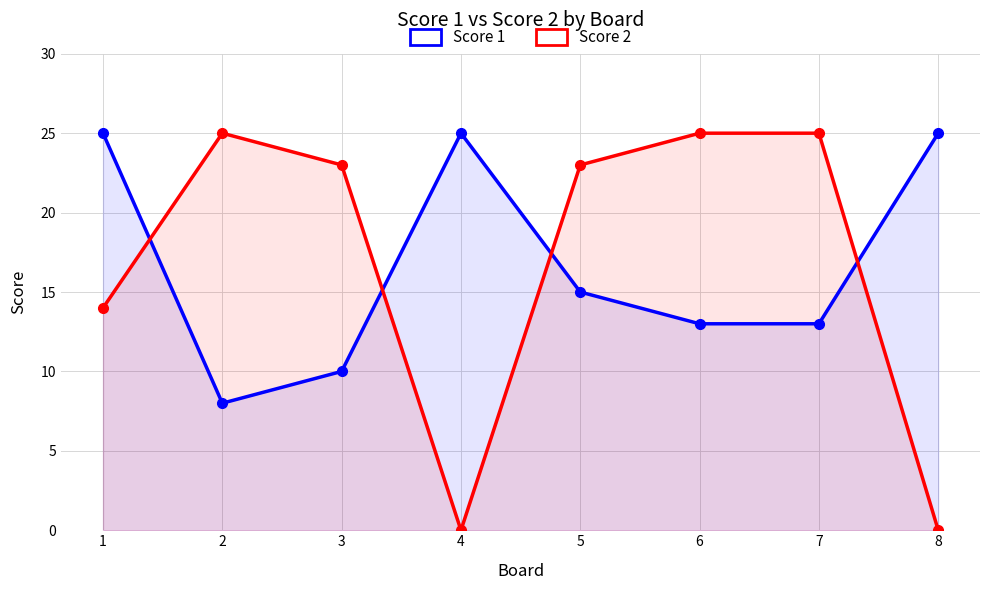

Which category has the lowest value across all series?

4